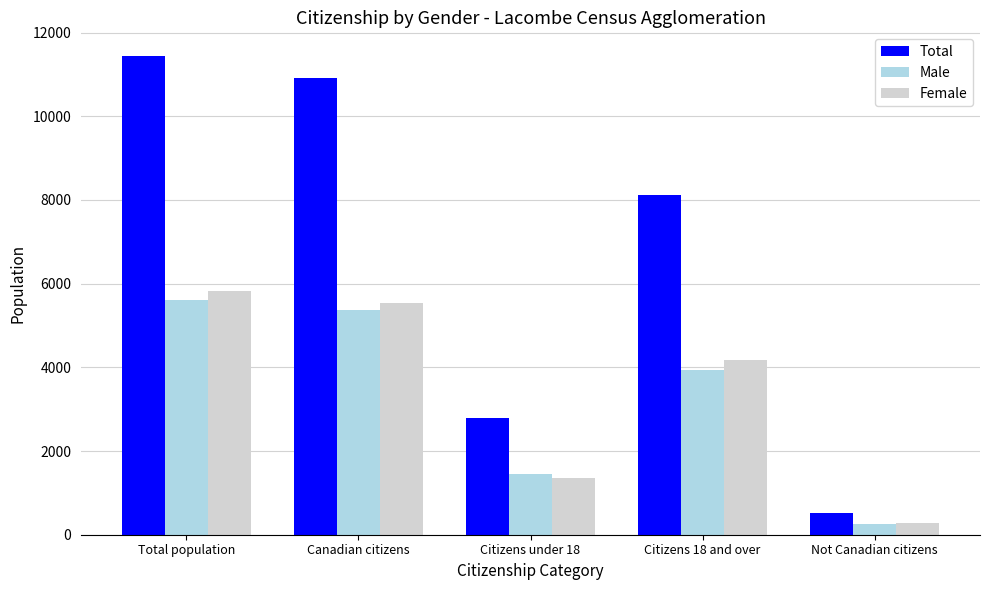

How many bars are there in each group?

3